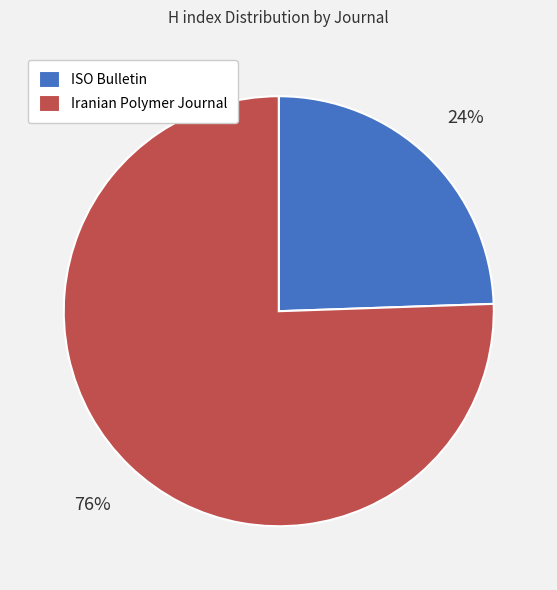

Is there any slice that represents more than half of the pie?

Yes